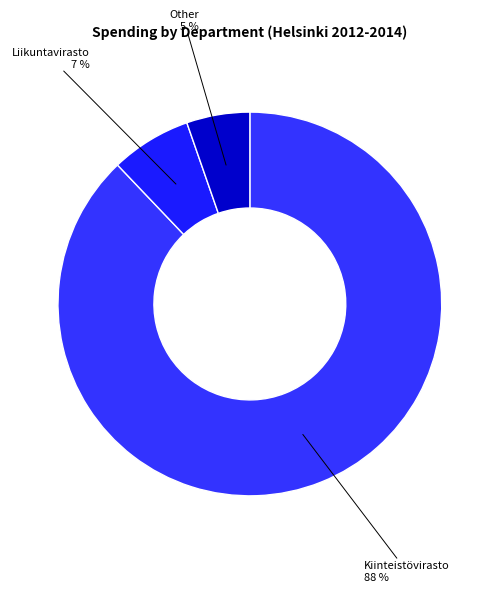

How many slices are in this pie chart?

3